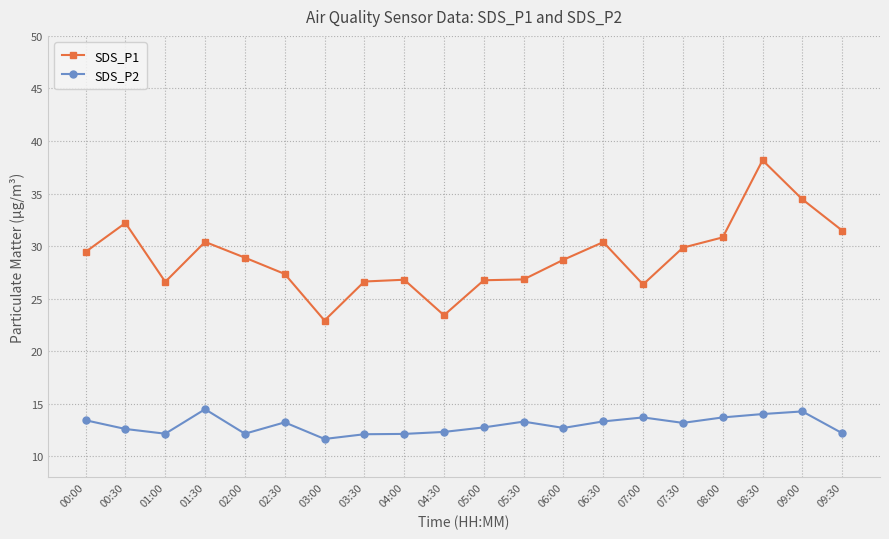

How many lines are shown in the chart?

2